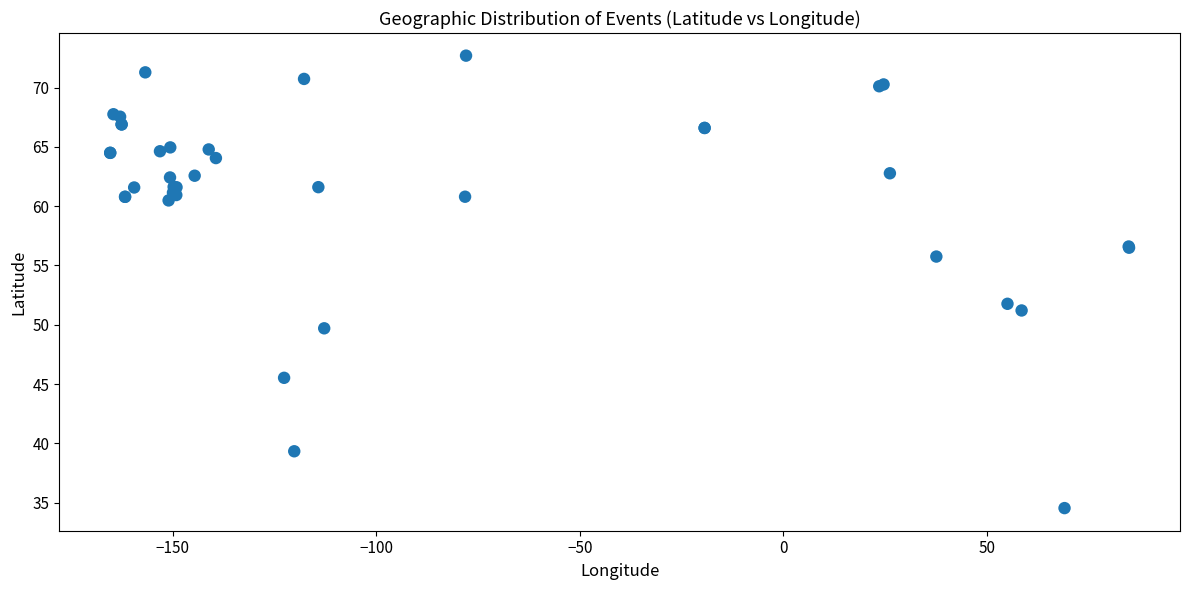

What Y value in the scatter plot is closest to 53?

51.8